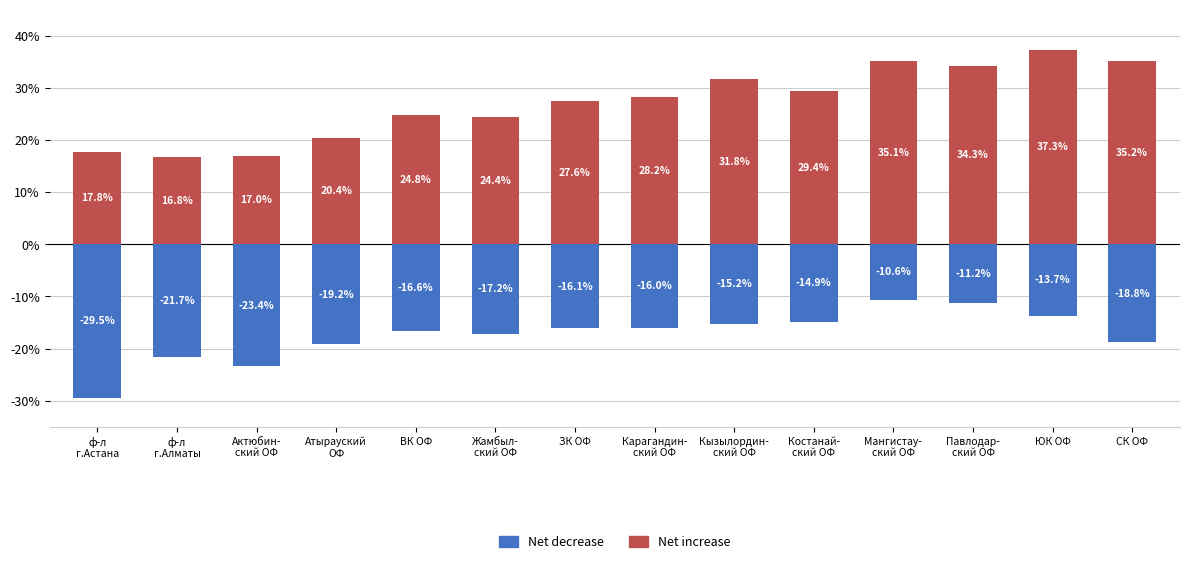

What is the sum of the Net decrease values at Карагандин-
ский ОФ and Атырауский
ОФ?

-35.2